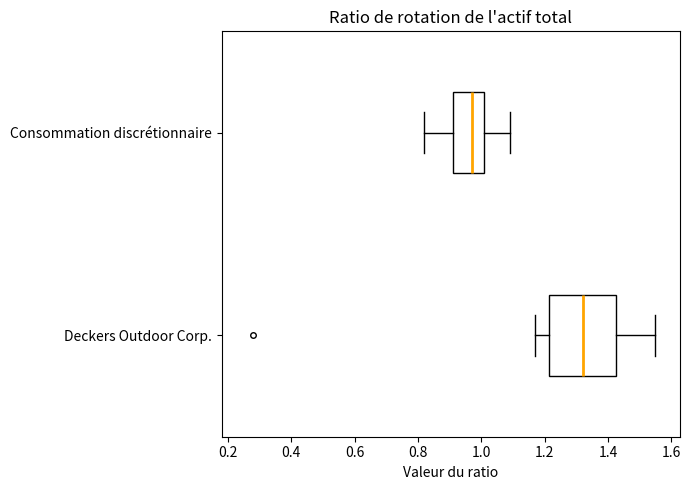

Which box has the furthest to the left median line?

Consommation discrétionnaire